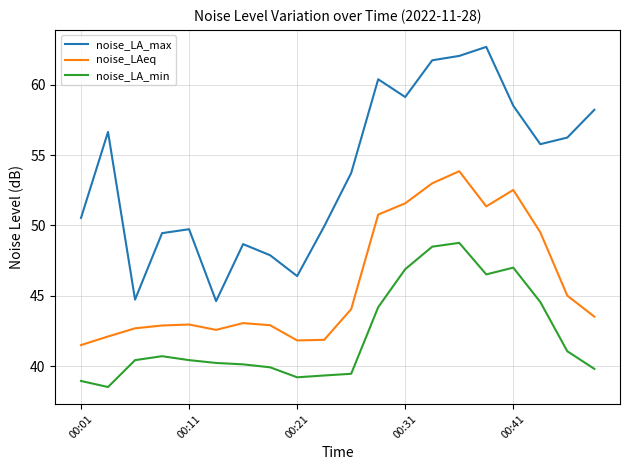

What is the difference between the maximum and minimum values in the noise_LA_min series?

10.2